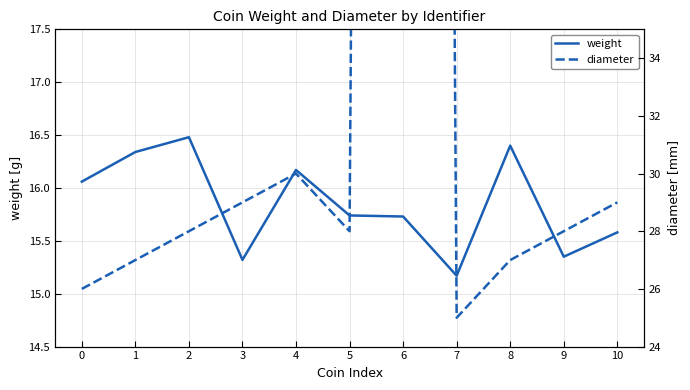

What is the difference between the maximum and minimum values in the weight series?

1.3